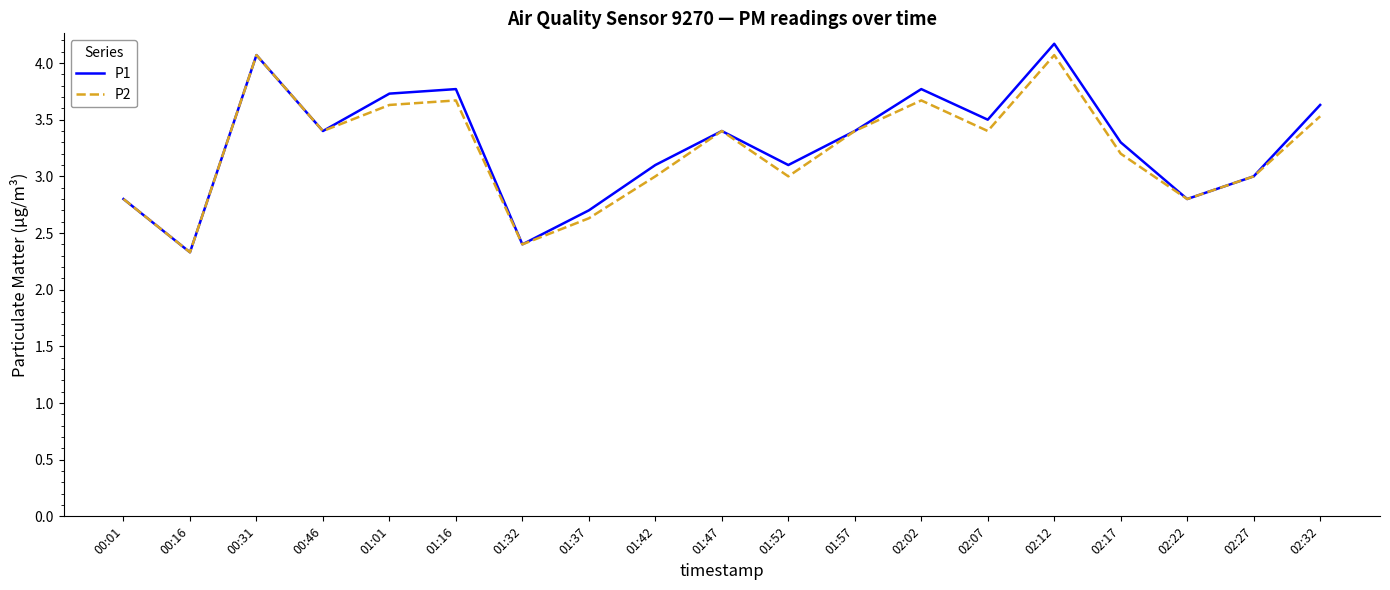

Reading left to right, transcribe all the data shown in this chart.

P1: 00:01=2.8	00:16=2.3	00:31=4.1	00:46=3.4	01:01=3.7	01:16=3.8	01:32=2.4	01:37=2.7	01:42=3.1	01:47=3.4	01:52=3.1	01:57=3.4	02:02=3.8	02:07=3.5	02:12=4.2	02:17=3.3	02:22=2.8	02:27=3.0	02:32=3.6
P2: 00:01=2.8	00:16=2.3	00:31=4.1	00:46=3.4	01:01=3.6	01:16=3.7	01:32=2.4	01:37=2.6	01:42=3.0	01:47=3.4	01:52=3.0	01:57=3.4	02:02=3.7	02:07=3.4	02:12=4.1	02:17=3.2	02:22=2.8	02:27=3.0	02:32=3.5